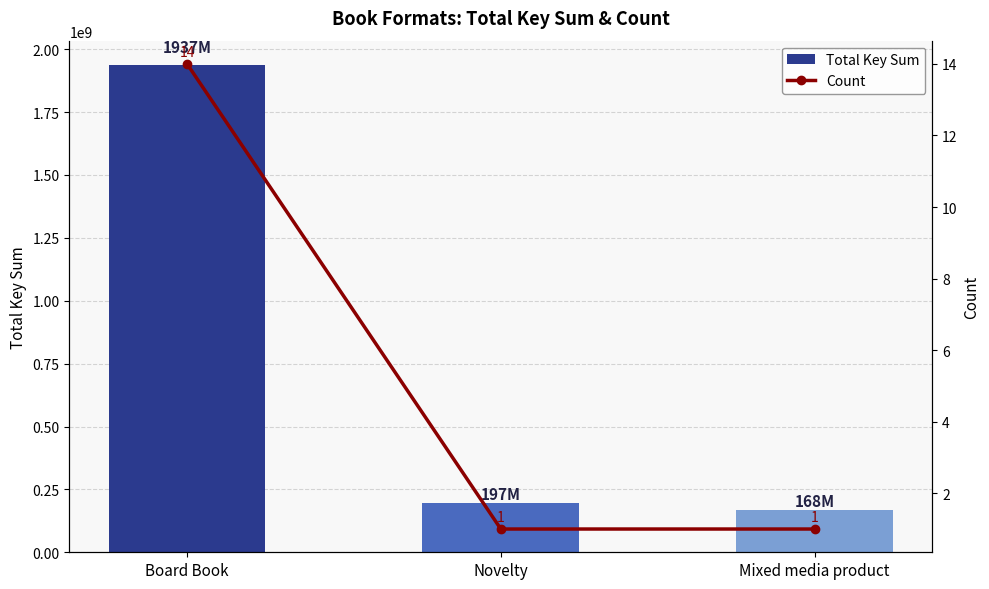

Is the value of Total Key Sum at Board Book greater than the value of Count at Mixed media product?

Yes